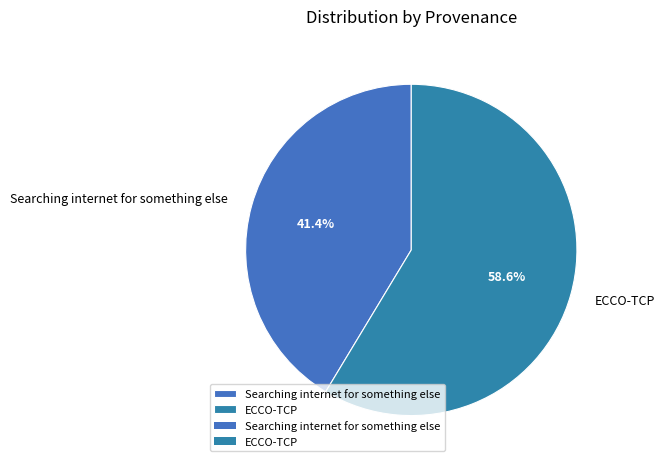

Which has a higher value, ECCO-TCP or Searching internet for something else?

ECCO-TCP